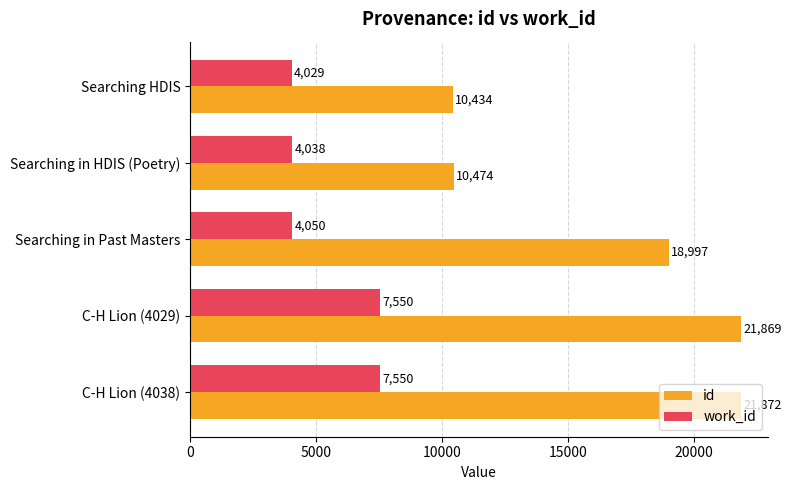

What are all the series names shown in the legend?

id, work_id